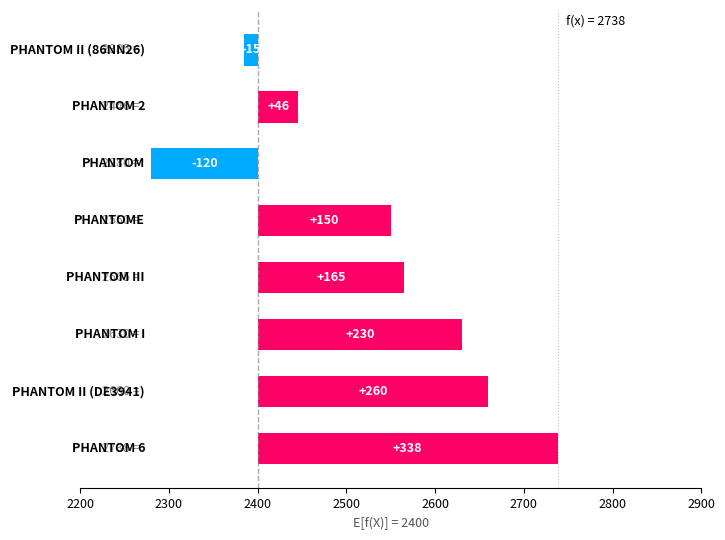

Count the number of data series in this chart.

1